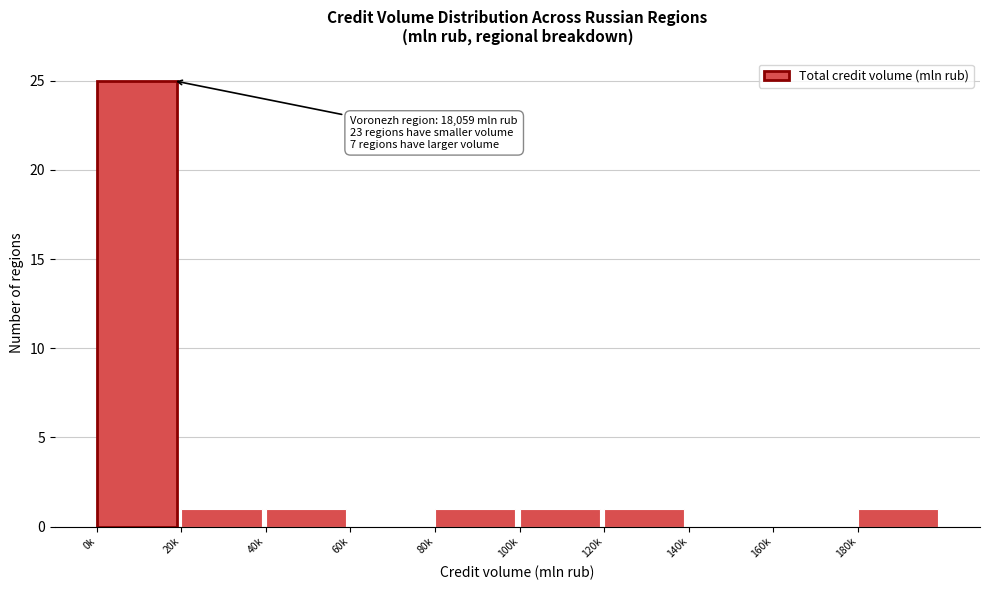

Reading right to left, list all the values displayed in this chart.

180k=1	160k=0	140k=0	120k=1	100k=1	80k=1	60k=0	40k=1	20k=1	0k=25